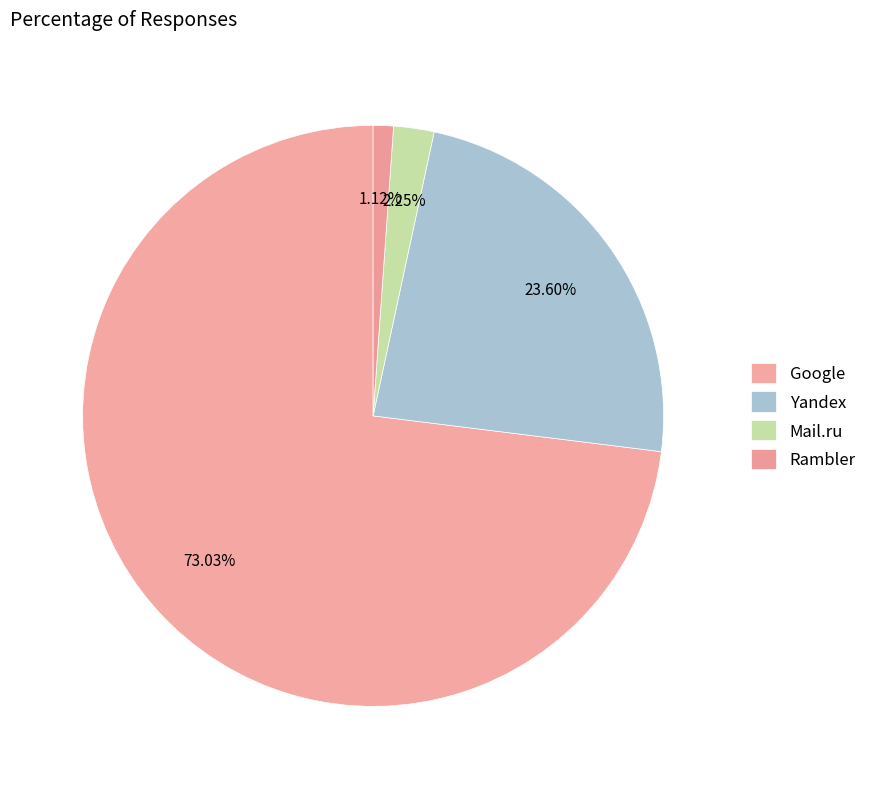

What percentage is NOT represented by Mail.ru?

97.8%